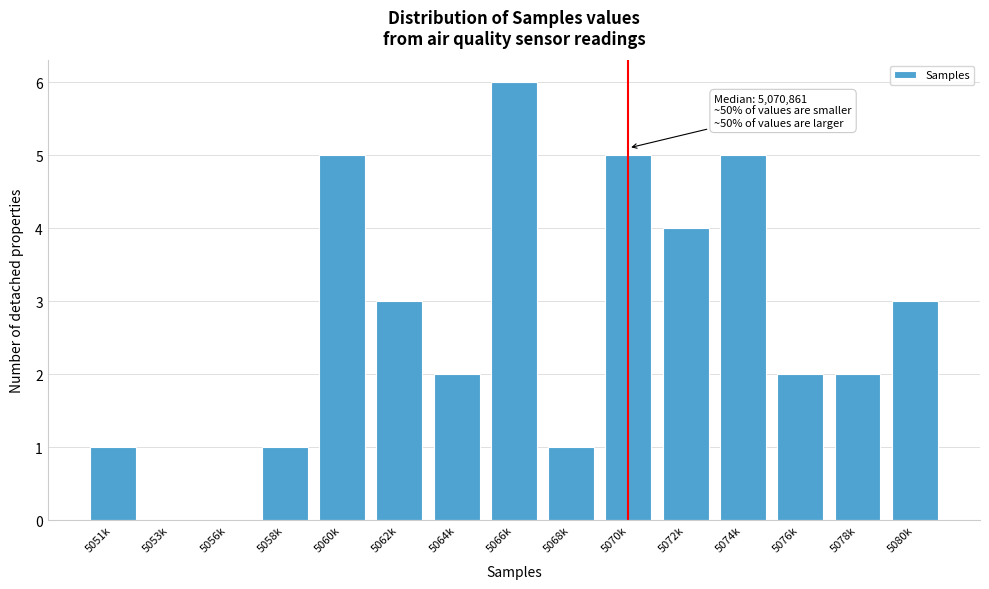

Reading left to right, what are all the values shown in this chart?

5051k=1	5053k=0	5056k=0	5058k=1	5060k=5	5062k=3	5064k=2	5066k=6	5068k=1	5070k=5	5072k=4	5074k=5	5076k=2	5078k=2	5080k=3